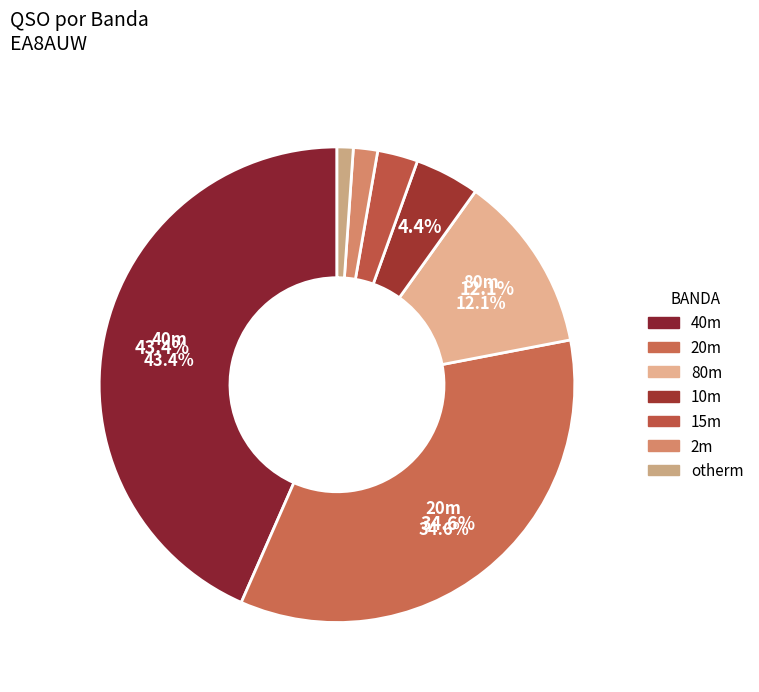

Is there any slice that represents more than half of the pie?

No